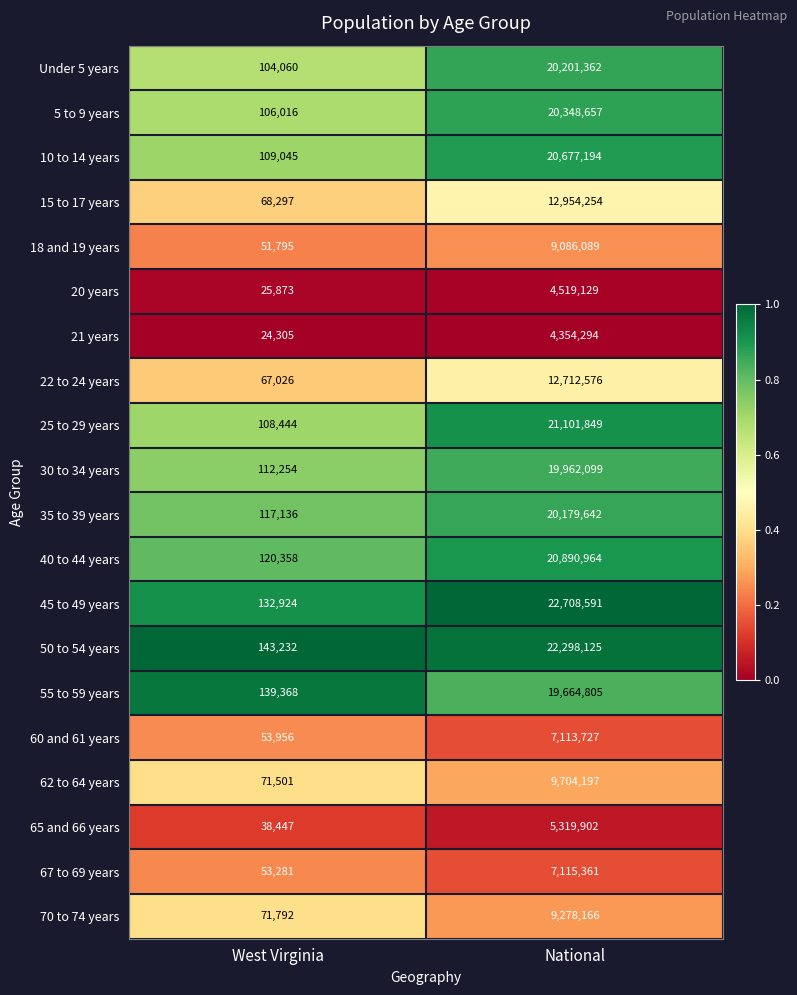

What is the difference between the 55 to 59 years values at National and West Virginia?

19525437